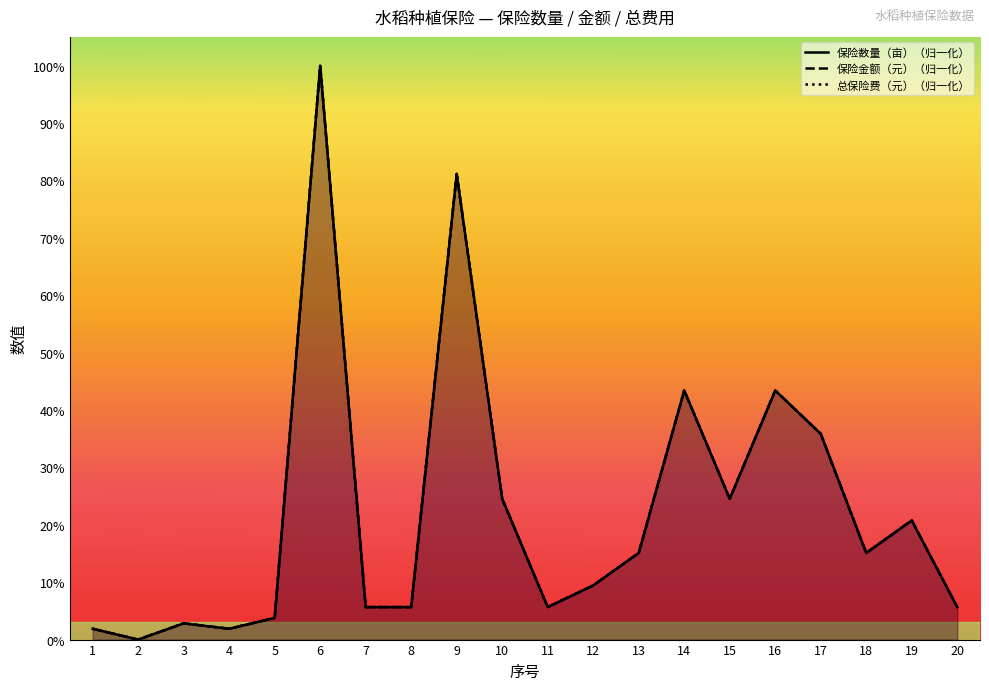

How many intersections are there between 总保险费（元） and 保险金额（元）?

4